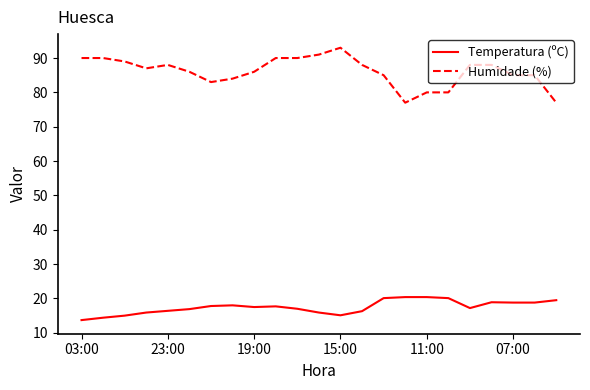

How many lines are shown in the chart?

2